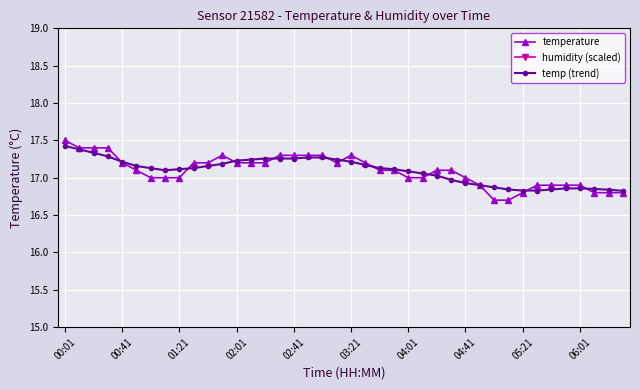

Read the temp (trend) value at 38.

16.8